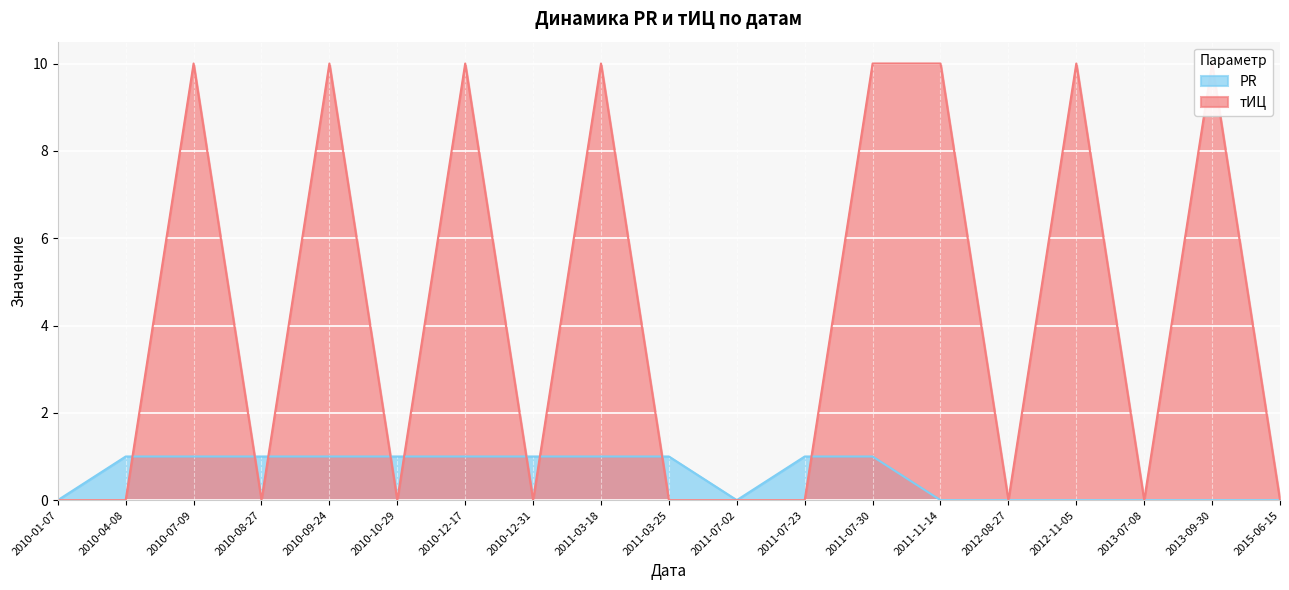

Where do PR and тИЦ first cross each other?

2010-04-08 and 2010-07-09